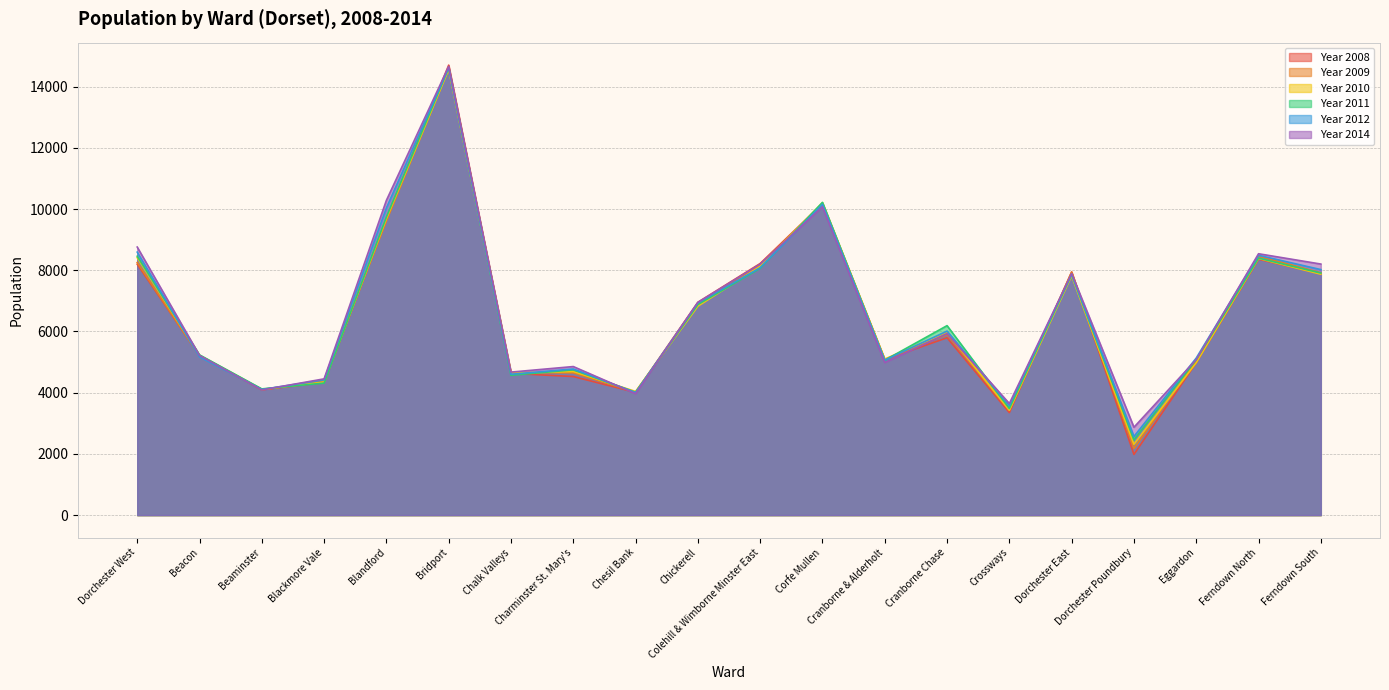

Which series has the largest total across all categories?

Year 2014